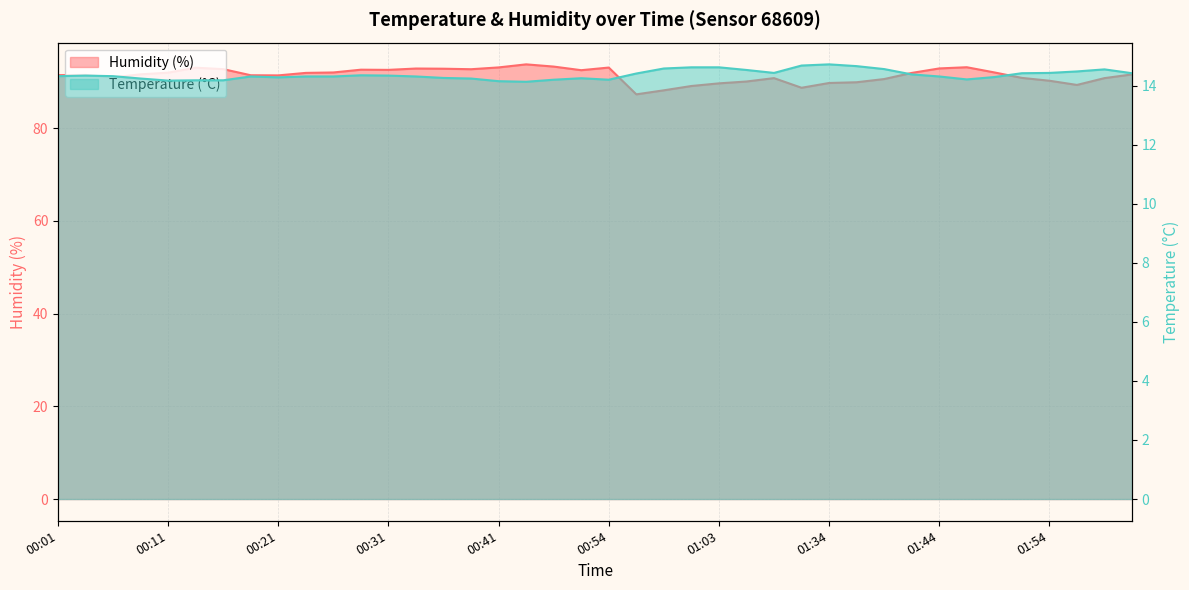

Reading left to right, transcribe all the data shown in this chart.

temperature: 14.3	14.3	14.3	14.2	14.2	14.2	14.2	14.3	14.3	14.3	14.3	14.3	14.3	14.3	14.3	14.2	14.2	14.1	14.2	14.2	14.2	14.4	14.6	14.6	14.6	14.5	14.4	14.7	14.7	14.7	14.6	14.4	14.3	14.2	14.3	14.4	14.4	14.5	14.6	14.4
humidity: 91.5	91.5	91.0	91.6	92.0	93.1	92.8	91.4	91.4	91.9	92.0	92.6	92.6	92.9	92.8	92.7	93.1	93.8	93.3	92.5	93.1	87.3	88.2	89.1	89.7	90.1	90.8	88.7	89.8	89.9	90.6	91.9	92.9	93.2	92.0	90.9	90.2	89.3	90.8	91.6